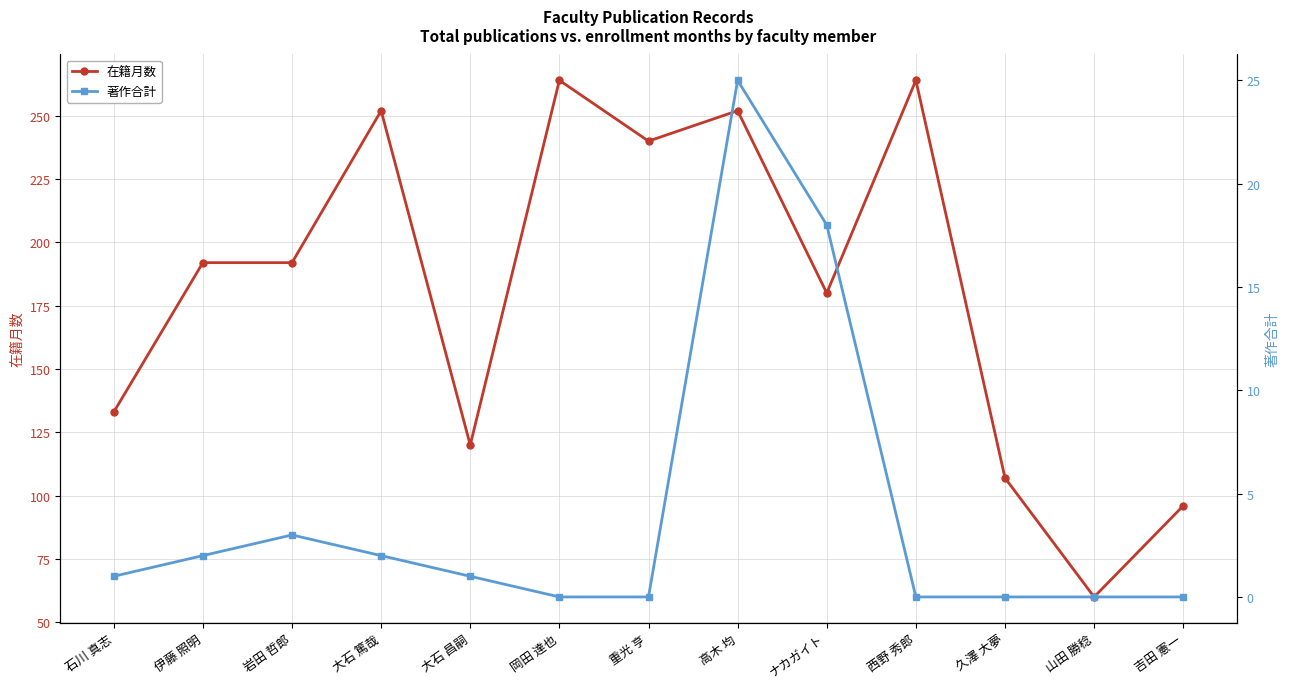

Which category has the highest value in the 著作合計 series?

高木 均